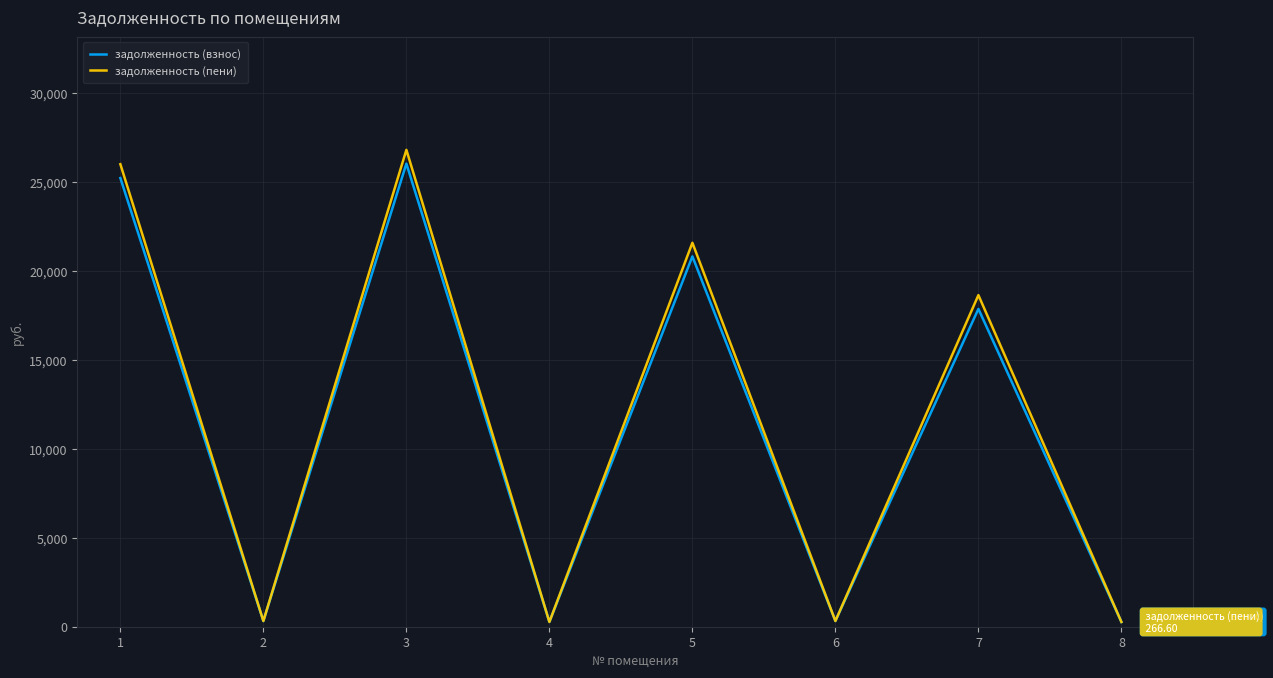

The value of задолженность (пени) at 3 is 37489.4. True or false?

False